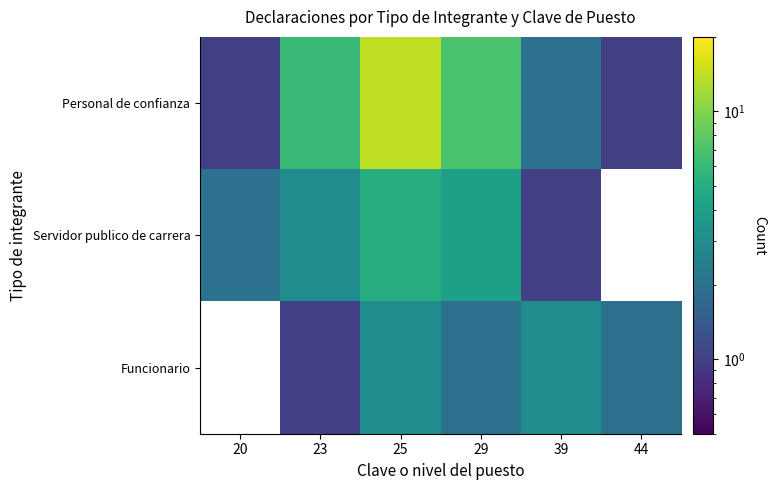

What value does the Personal de confianza series have at 44?

1.0